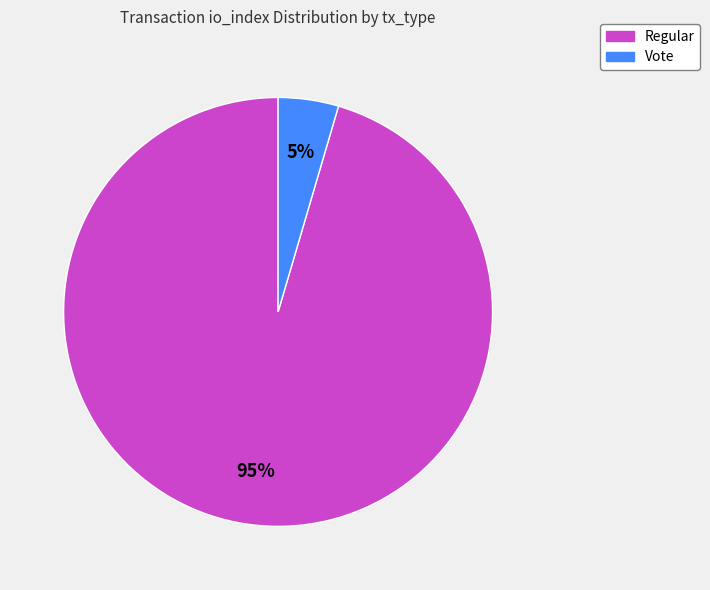

How many segments does this pie chart have?

2